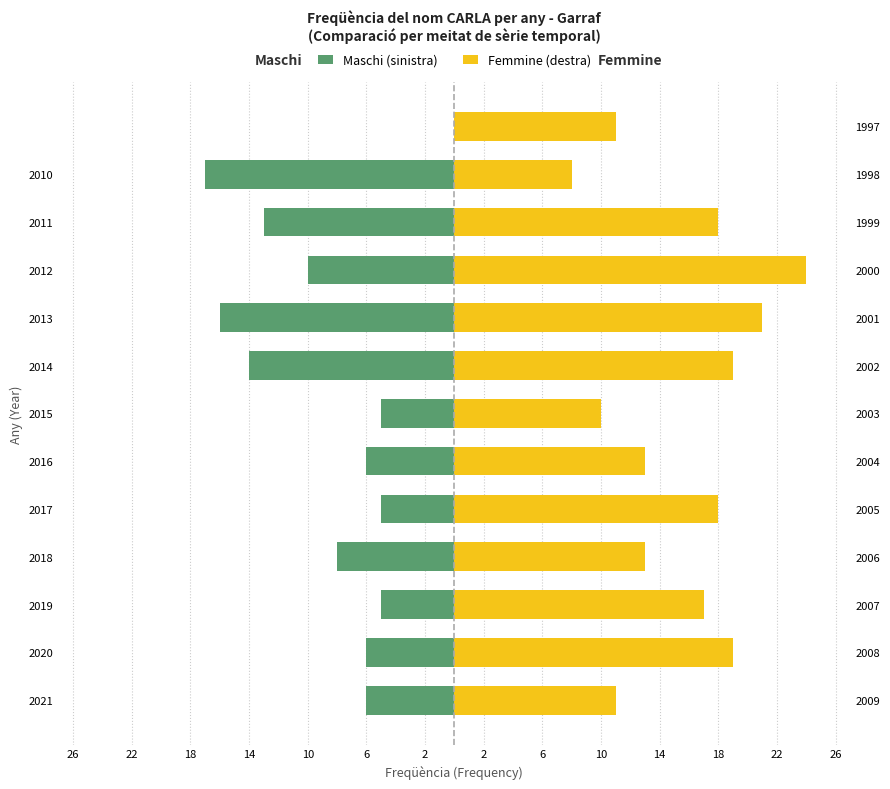

Between 2019 and 2016, which series saw the biggest shift?

Femmine (destra)